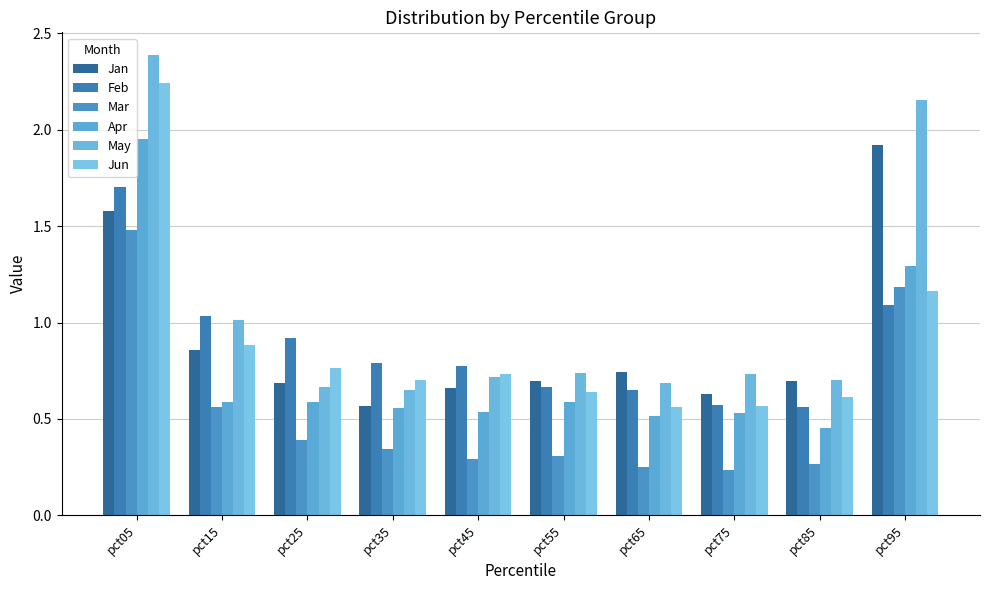

At which label does Jun reach its peak?

pct05